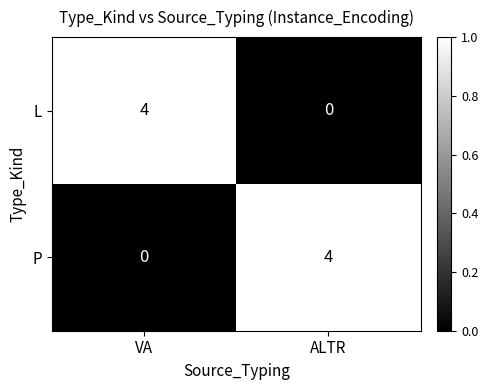

The P series shows 3 at VA. True or false?

False